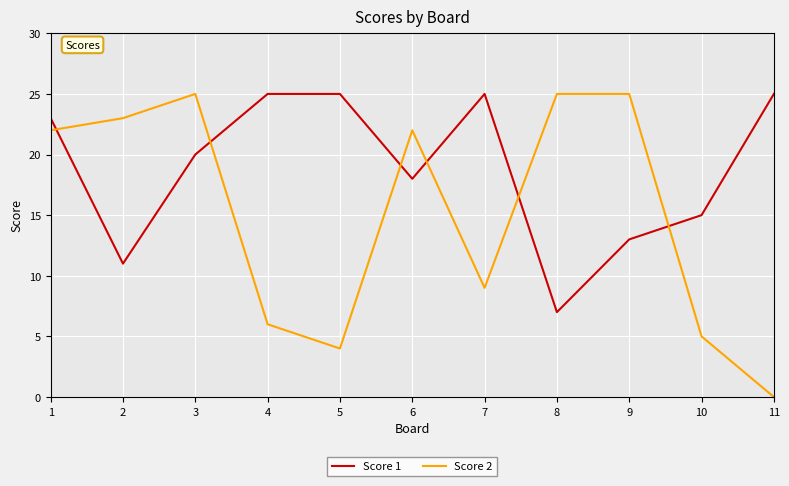

What is the lowest value of the Score 1 series?

7